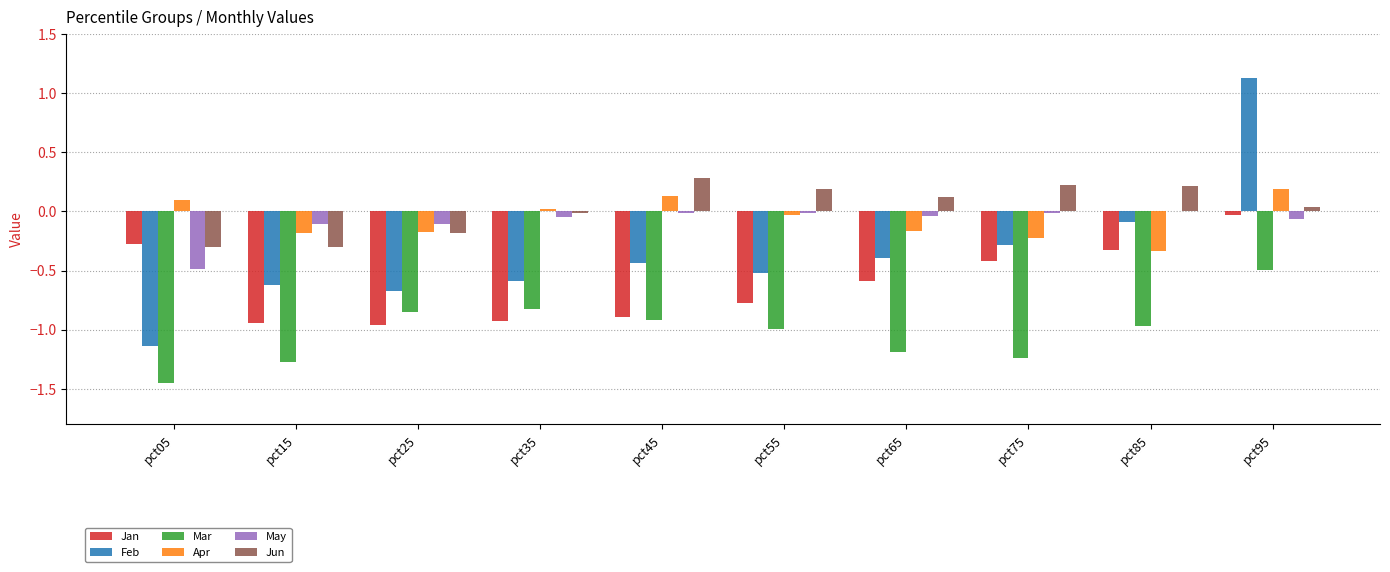

What is the sum of the May values at pct05 and pct15?

-0.6